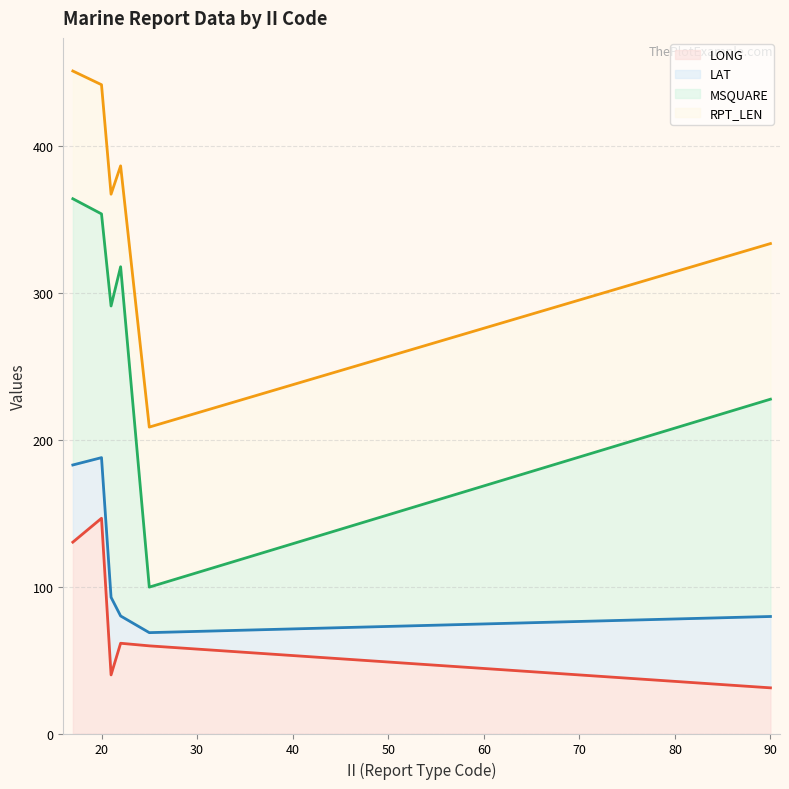

Does the chart display data point markers on the line(s)?

No